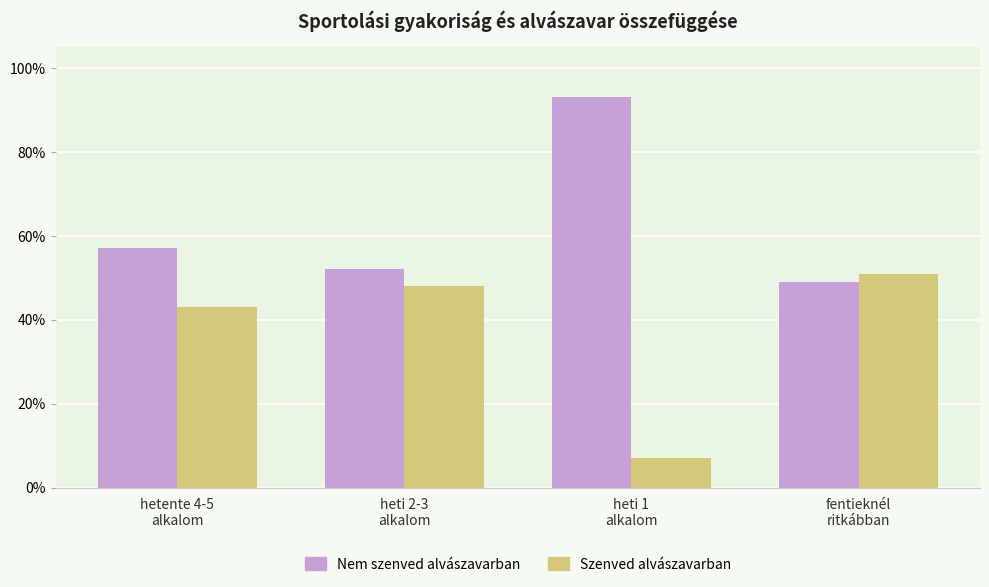

Reading right to left, extract all data points from this chart.

Nem szenved alvászavarban: 0.5	0.9	0.5	0.6
Szenved alvászavarban: 0.5	0.1	0.5	0.4